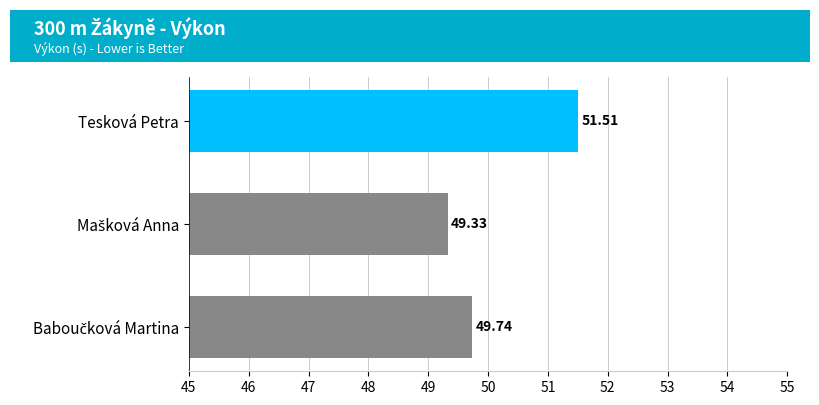

What is the difference between the maximum and second lowest values?

1.8